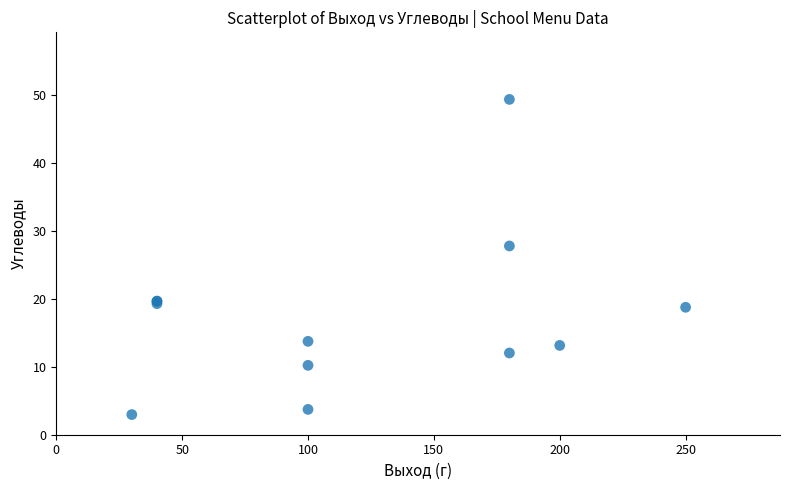

What Y value in the scatter plot is closest to 26?

27.8